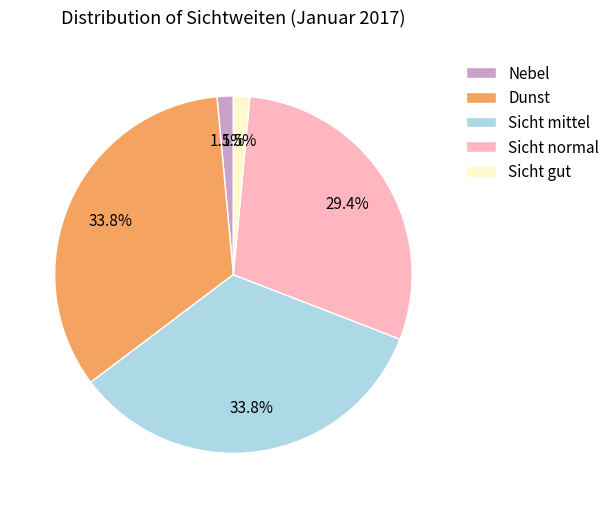

Is it true that Sicht normal is 29% of the pie?

True